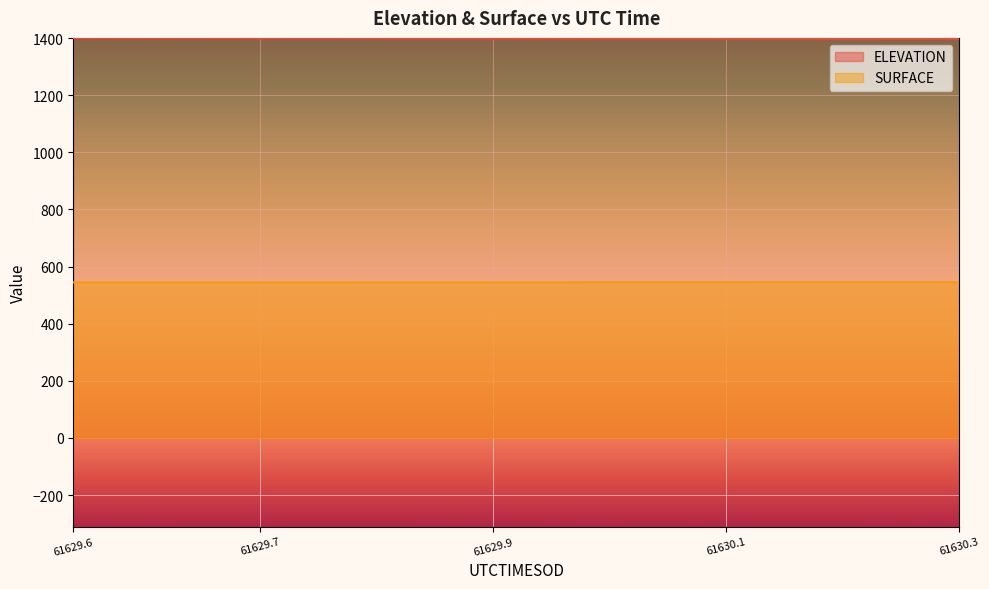

The ELEVATION series shows 1398.7 at 61629.9. True or false?

True